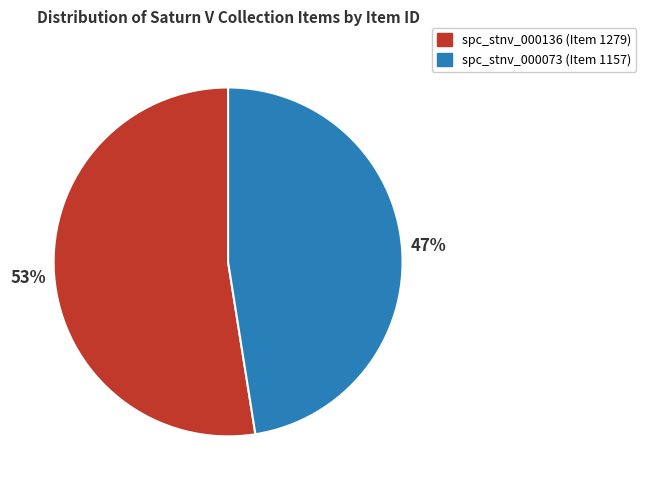

Is the sum of spc_stnv_000073 (Item 1157) and spc_stnv_000136 (Item 1279) greater than half?

Yes